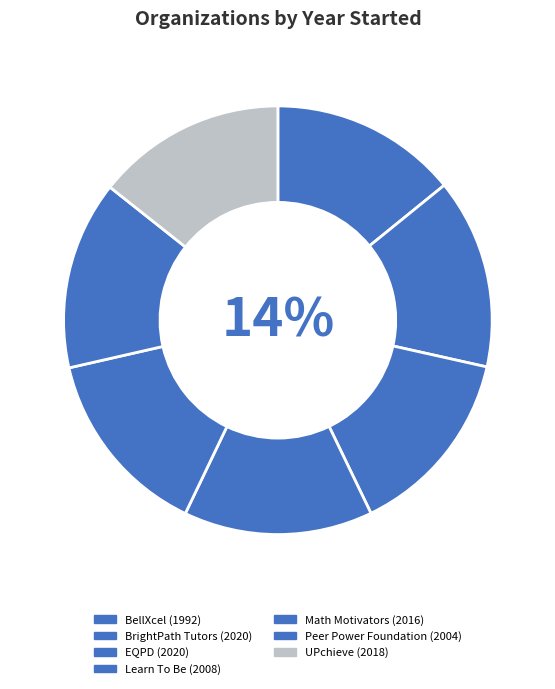

Combined, what portion of the pie is Peer Power Foundation and BellXcel?

28.4%